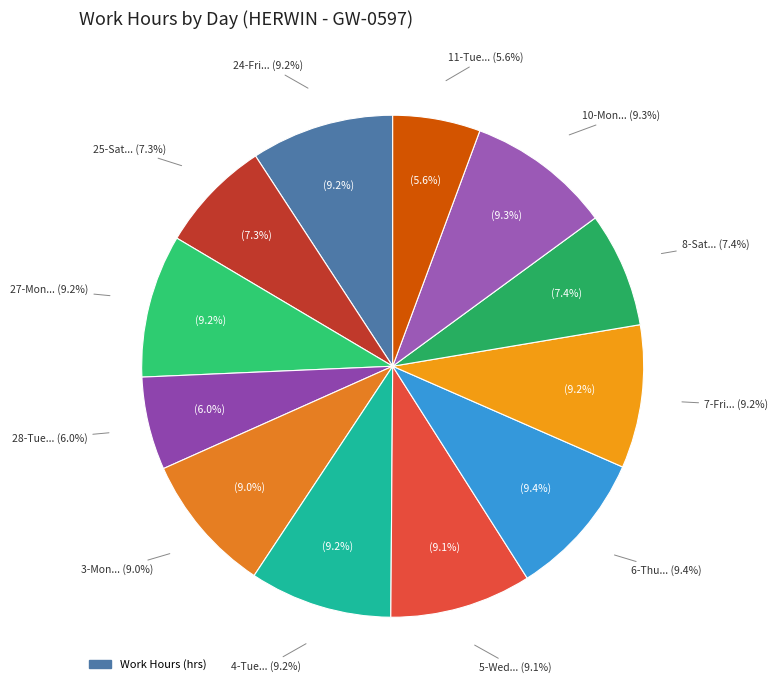

To the nearest percent, what is the difference between the largest and smallest slice percentages?

4%